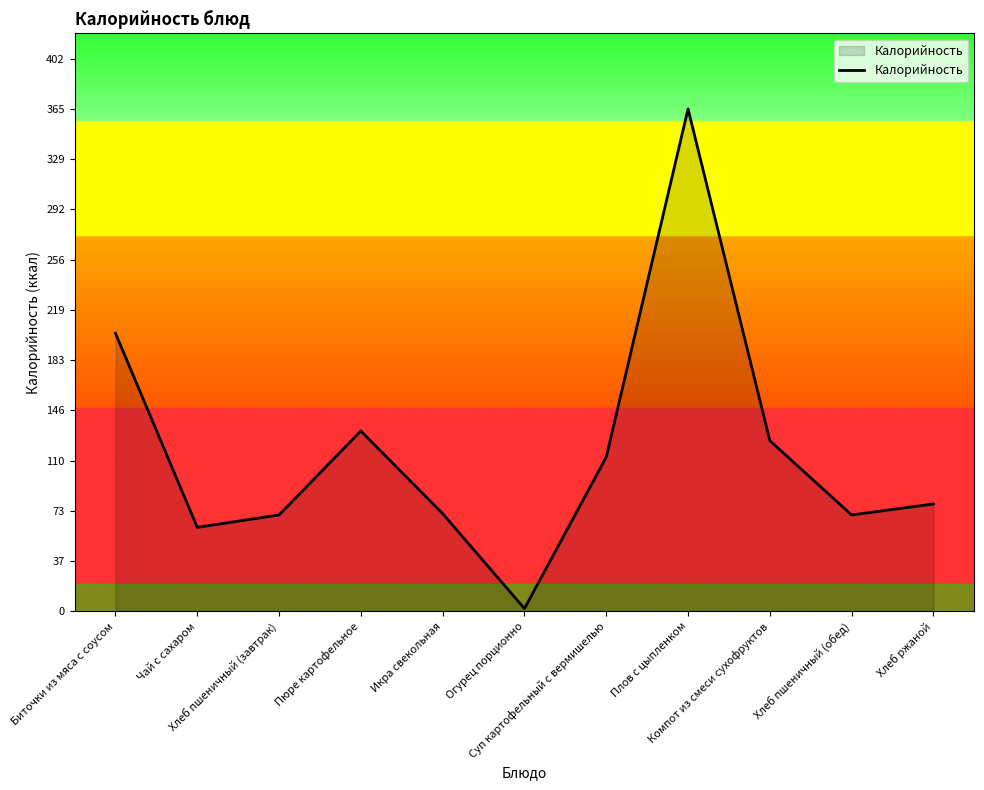

What is the difference between the maximum and minimum values?

363